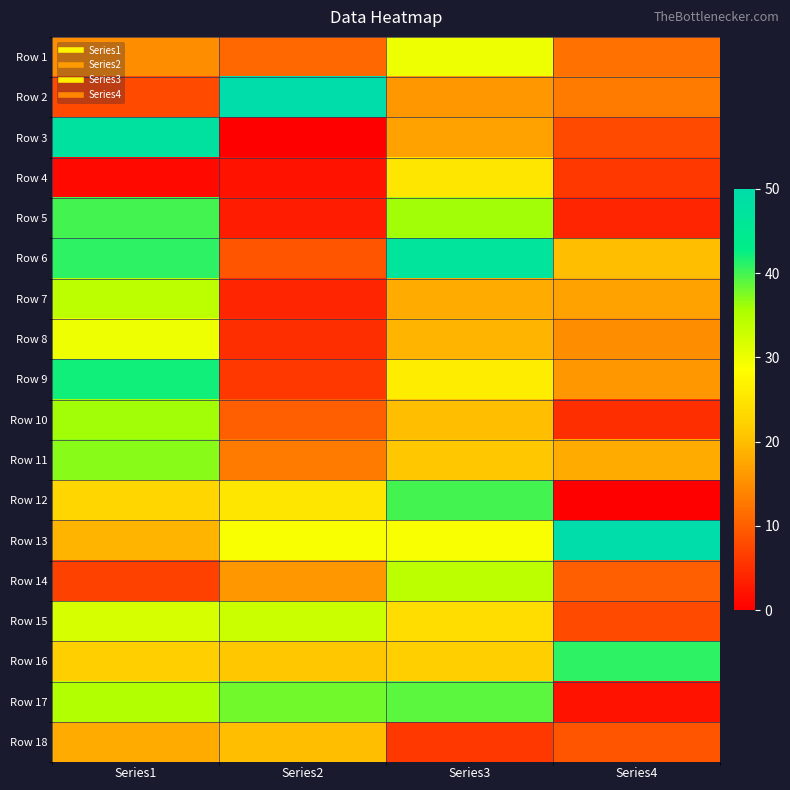

Reading right to left, extract all data points from this chart.

Row 1: Series4=12	Series3=30	Series2=11	Series1=15
Row 2: Series4=13	Series3=16	Series2=50	Series1=8
Row 3: Series4=8	Series3=17	Series2=0	Series1=48
Row 4: Series4=6	Series3=25	Series2=2	Series1=1
Row 5: Series4=4	Series3=36	Series2=3	Series1=40
Row 6: Series4=20	Series3=47	Series2=9	Series1=41
Row 7: Series4=17	Series3=18	Series2=4	Series1=34
Row 8: Series4=15	Series3=19	Series2=5	Series1=30
Row 9: Series4=16	Series3=26	Series2=6	Series1=42
Row 10: Series4=5	Series3=20	Series2=10	Series1=36
Row 11: Series4=18	Series3=21	Series2=13	Series1=37
Row 12: Series4=0	Series3=40	Series2=25	Series1=23
Row 13: Series4=50	Series3=29	Series2=29	Series1=19
Row 14: Series4=10	Series3=34	Series2=16	Series1=7
Row 15: Series4=8	Series3=24	Series2=33	Series1=32
Row 16: Series4=41	Series3=22	Series2=21	Series1=22
Row 17: Series4=2	Series3=39	Series2=38	Series1=35
Row 18: Series4=9	Series3=6	Series2=20	Series1=18